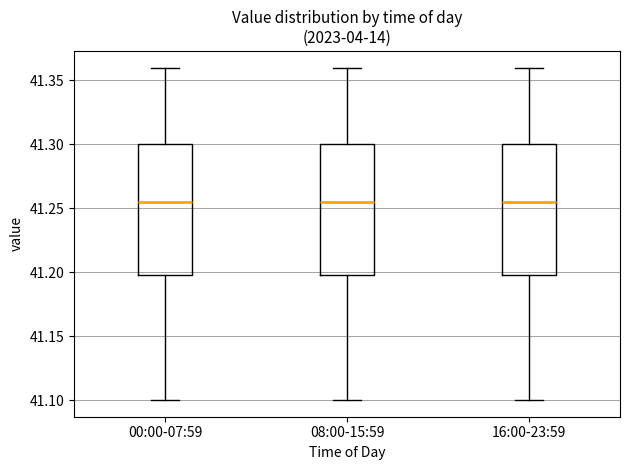

Reading left to right, read every box against the y-axis: the position of its median line, the range the box covers, and the ends of its whiskers. The values are not printed on the chart, so give them approximately, as read against the axis.

00:00-07:59: median 41.255, box 41.200 to 41.300, whiskers 41.100 to 41.360
08:00-15:59: median 41.255, box 41.200 to 41.300, whiskers 41.100 to 41.360
16:00-23:59: median 41.255, box 41.200 to 41.300, whiskers 41.100 to 41.360